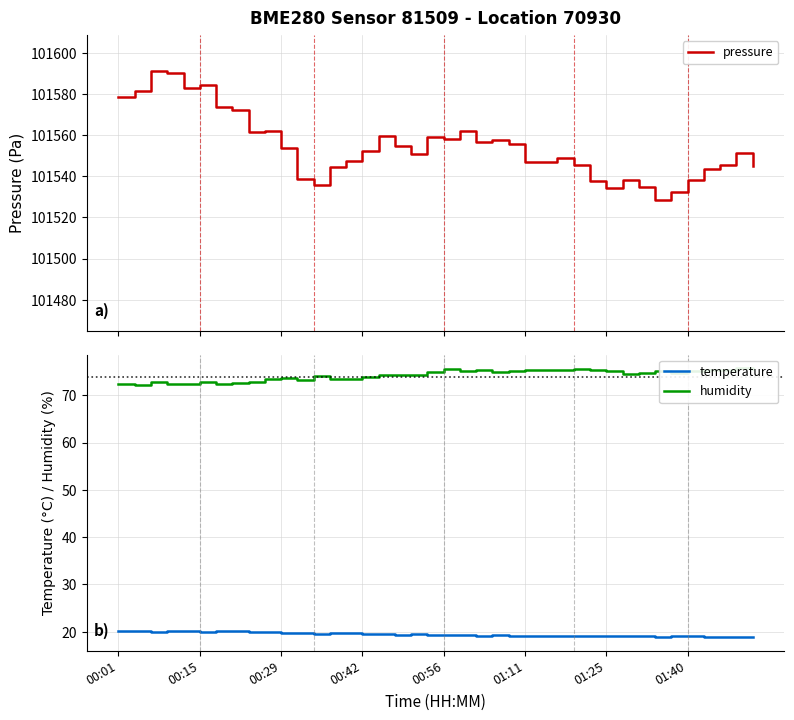

Is it true that temperature equals 19.1 at 34?

True